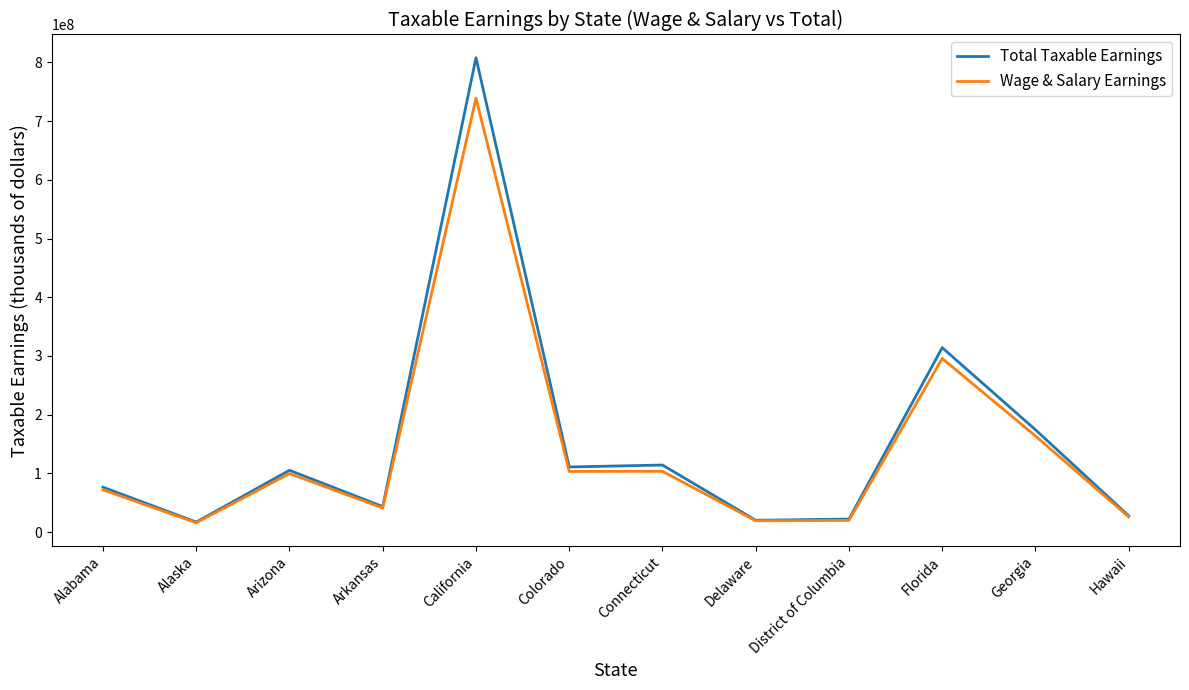

What is the sum of all Wage & Salary Earnings values?

1699326345